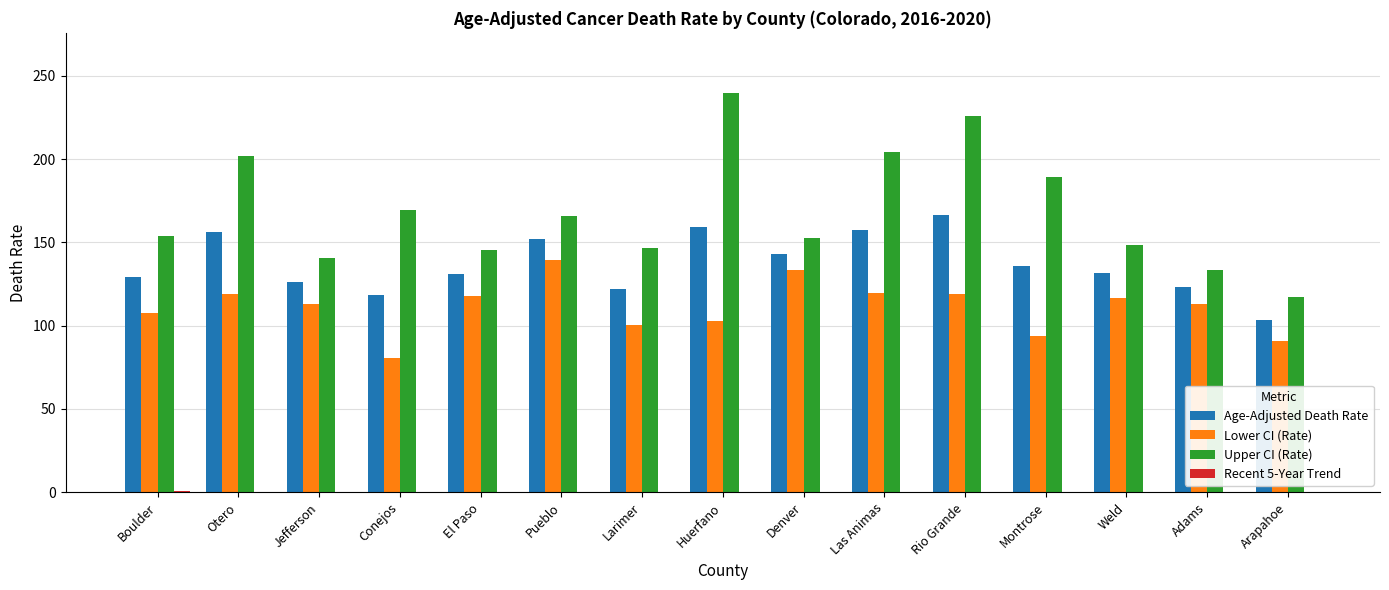

What is the maximum value for Lower CI (Rate)?

139.2